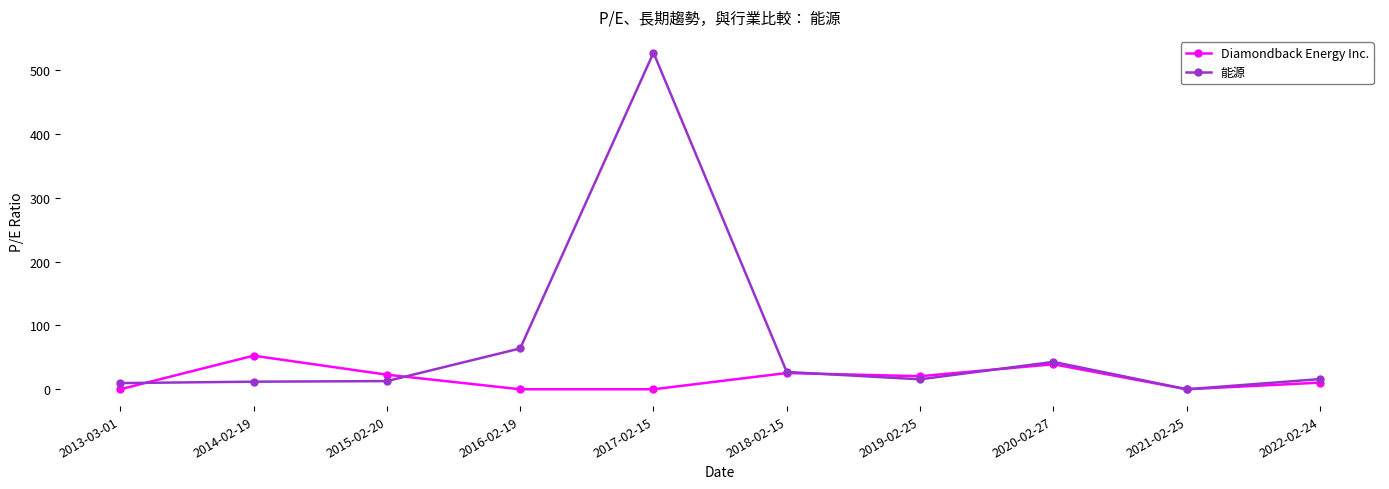

Which series has the largest total across all categories?

能源